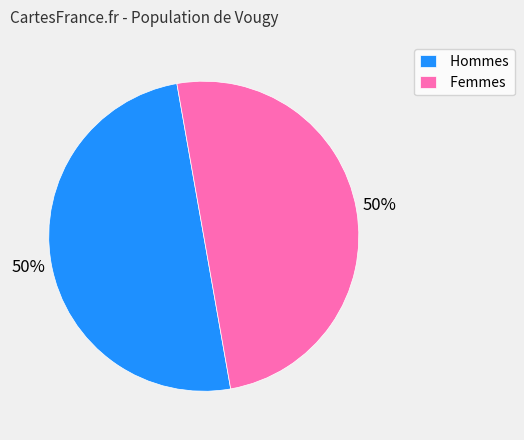

What percentage is the Hommes slice, to the nearest percent?

50%